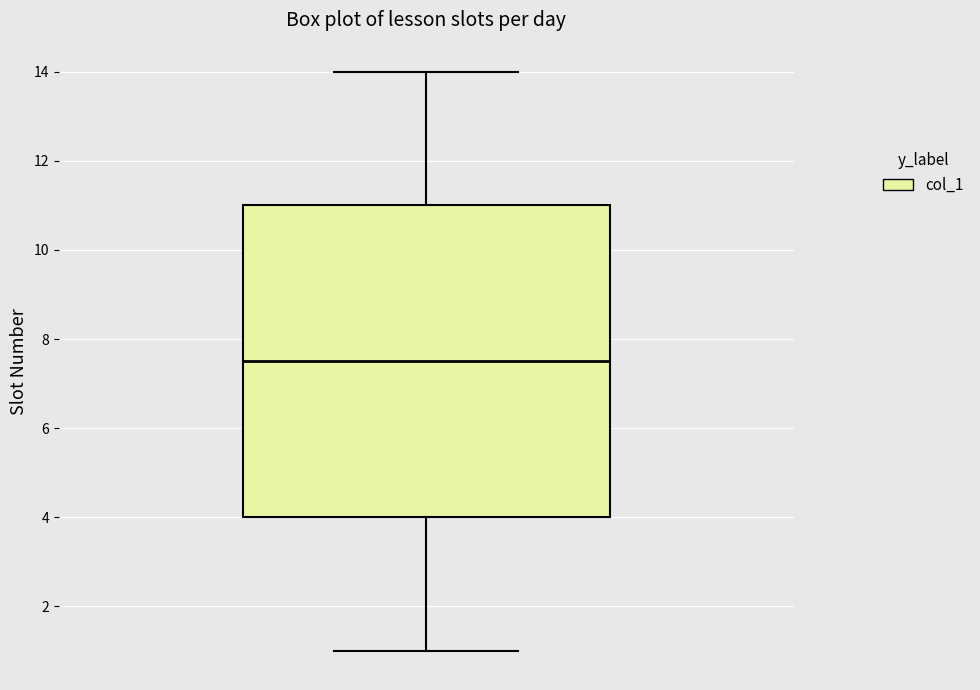

Transcribe this box plot: give where the median line is, the range the box spans, and where the two whiskers end, as read against the y-axis. The values are not printed on the chart, so give them approximately, as read against the axis.

median 7.6, box 4.0 to 11.0, whiskers 1.0 to 14.0